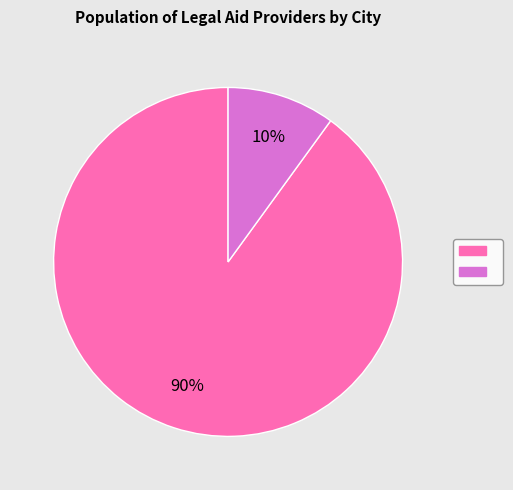

Is there any slice that represents more than half of the pie?

Yes